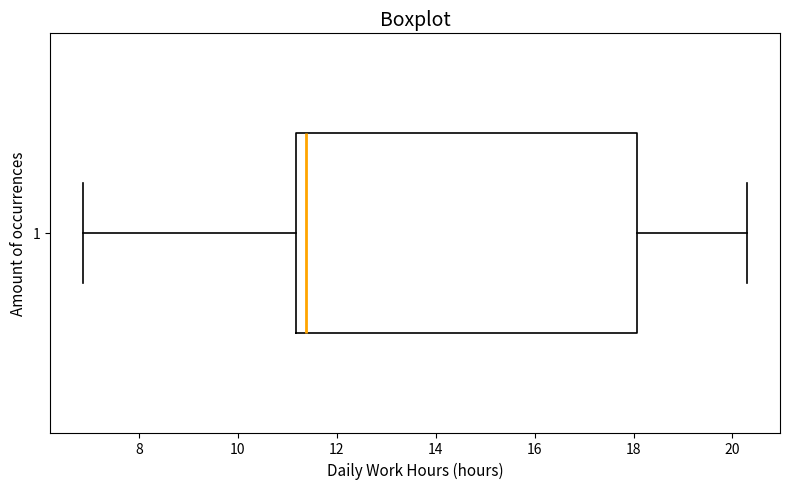

Transcribe this box plot: give where the median line is, the range the box spans, and where the two whiskers end, as read against the x-axis. The values are not printed on the chart, so give them approximately, as read against the axis.

median 11.4, box 11.2 to 18.0, whiskers 6.8 to 20.2